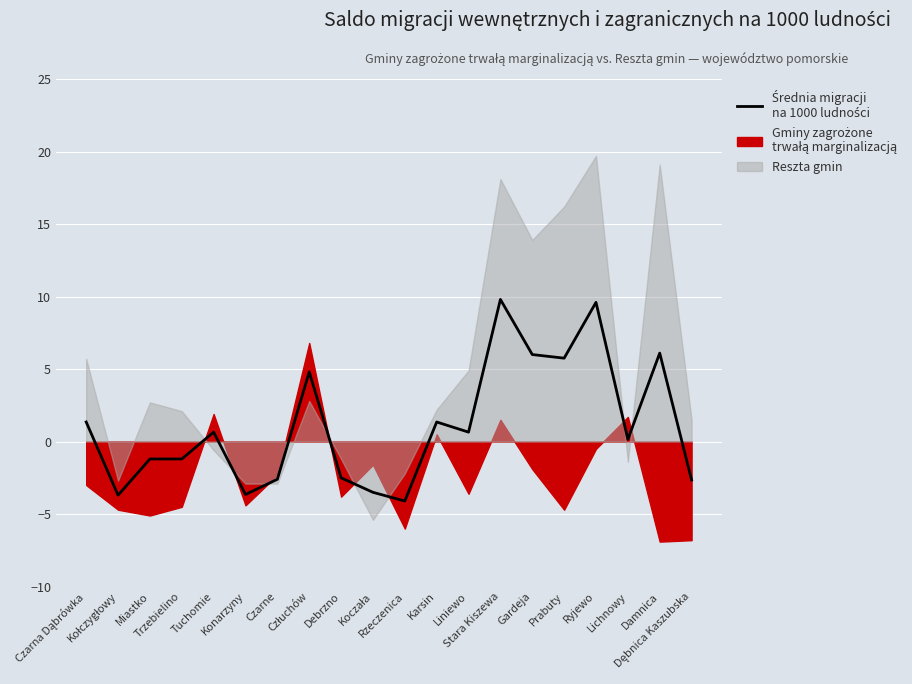

Which label corresponds to the largest value in the chart?

Stara Kiszewa